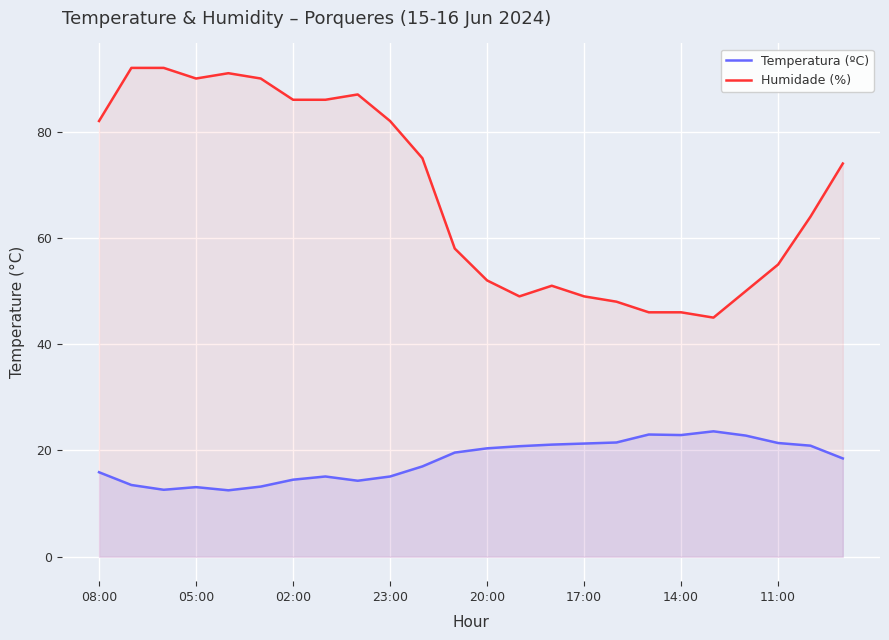

True or false: Humidade (%) and Temperatura (ºC) cross at least once.

False